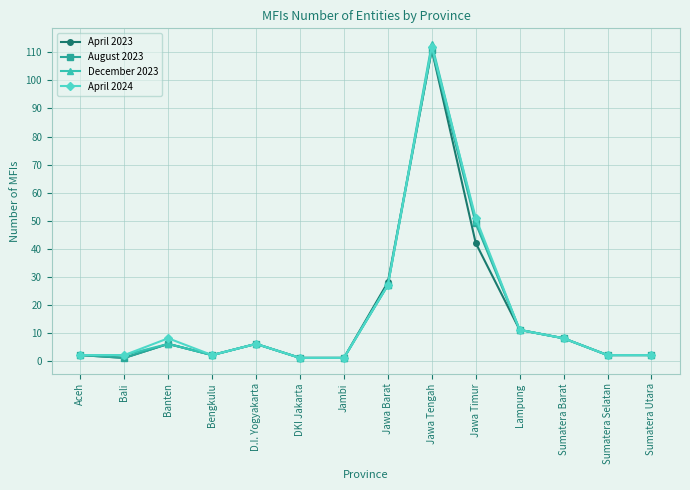

Which series has the widest spread of values?

December 2023